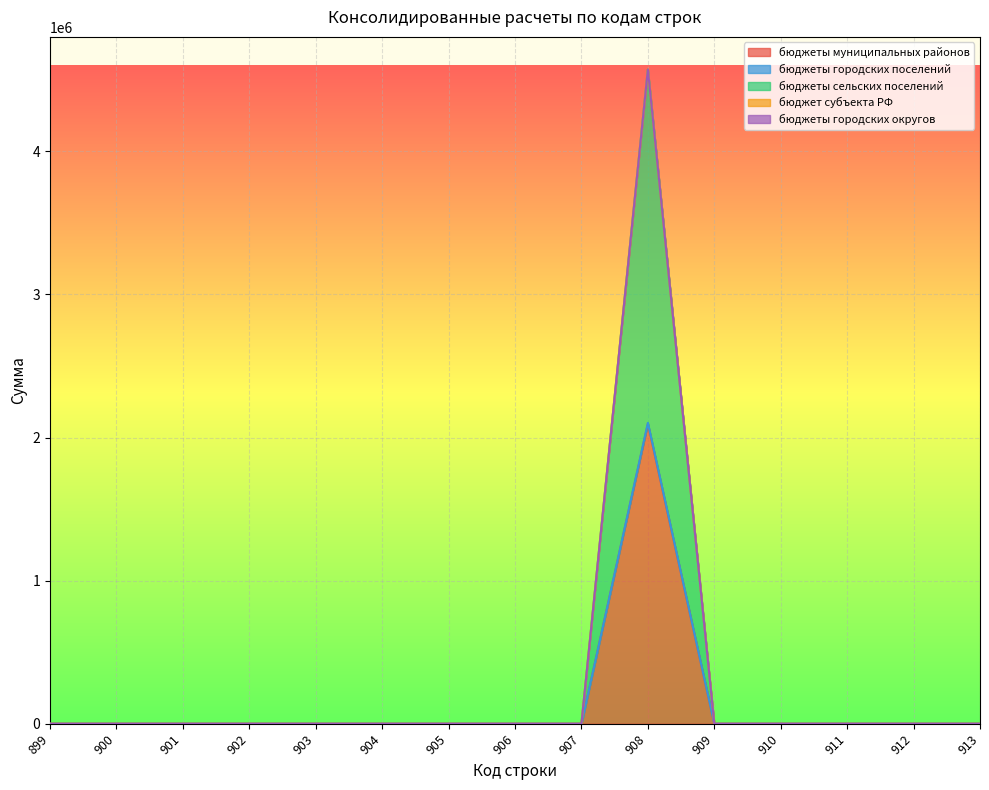

What is the sum of all бюджеты муниципальных районов values?

2095843.7